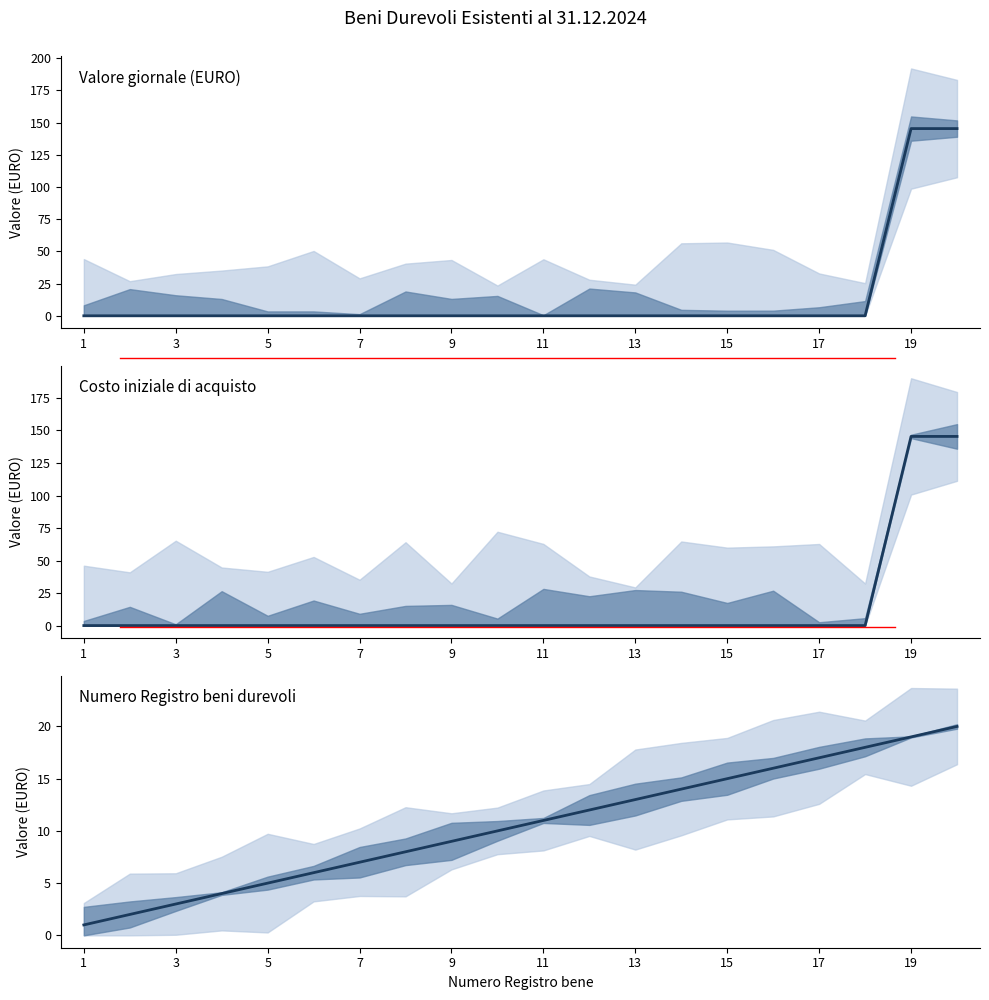

Which label corresponds to the smallest value in the chart?

1